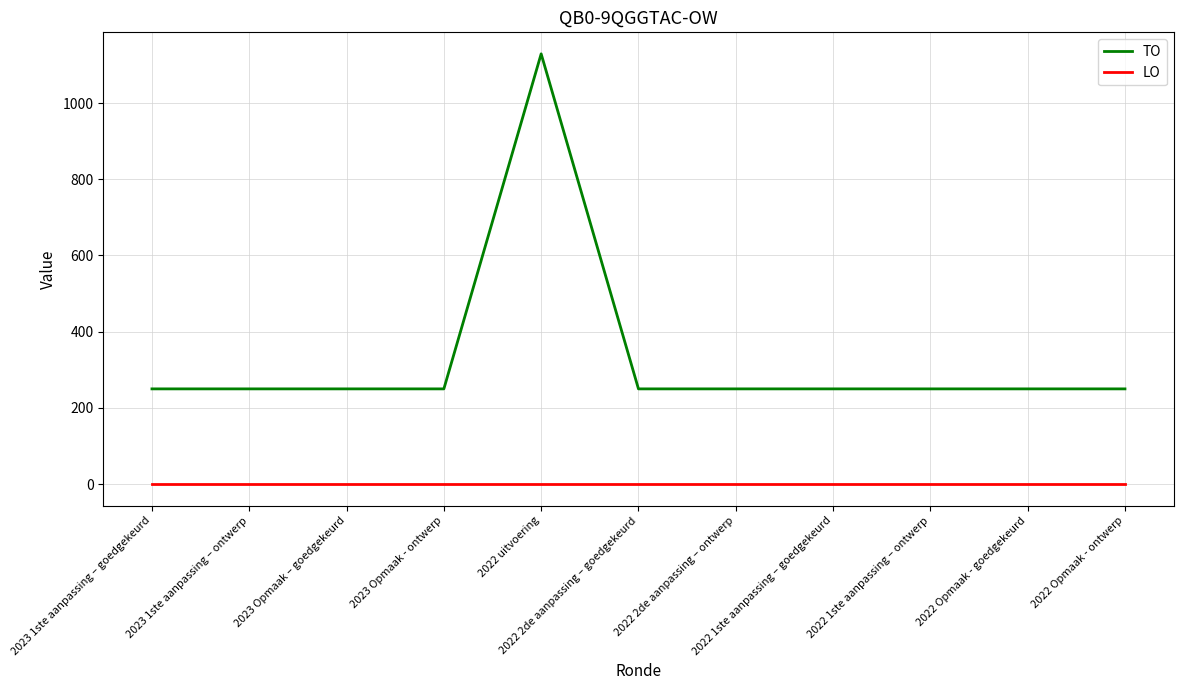

True or false: TO and LO intersect in this chart.

False